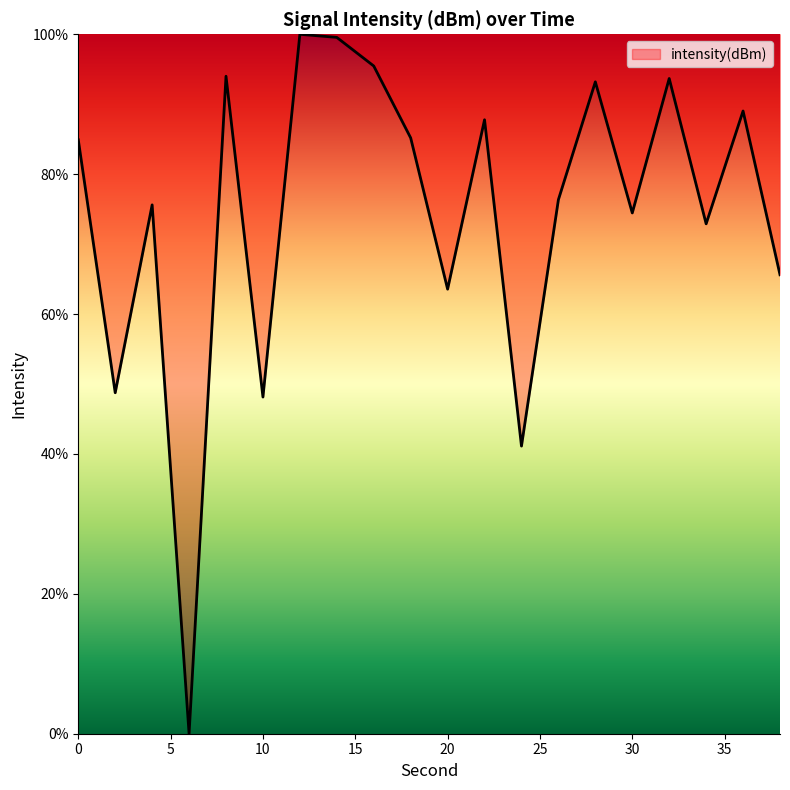

What is the difference between the maximum and minimum values?

100.0